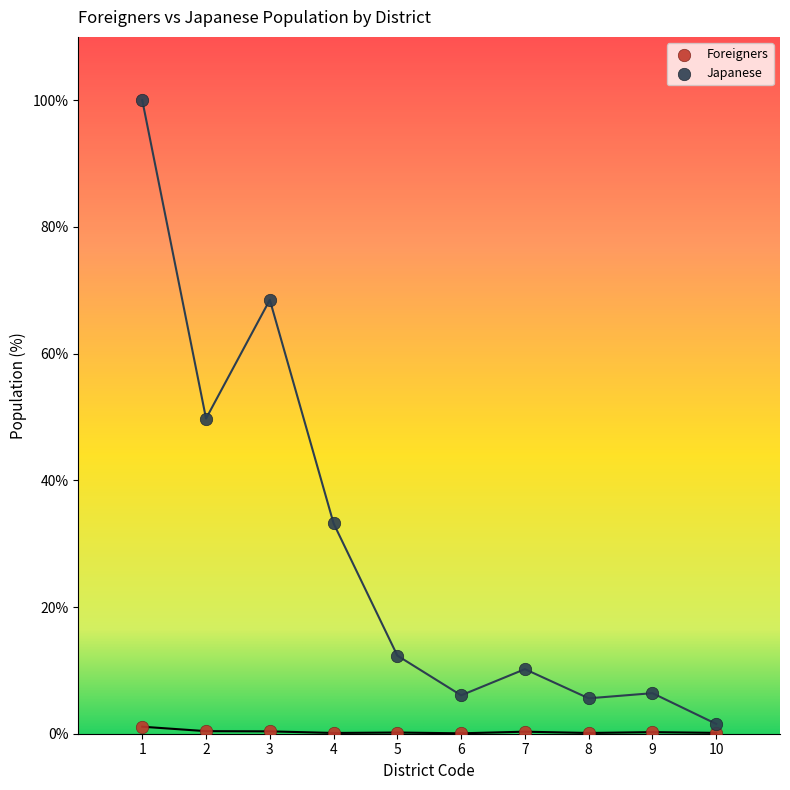

Which series reaches the minimum Y coordinate?

Foreigners